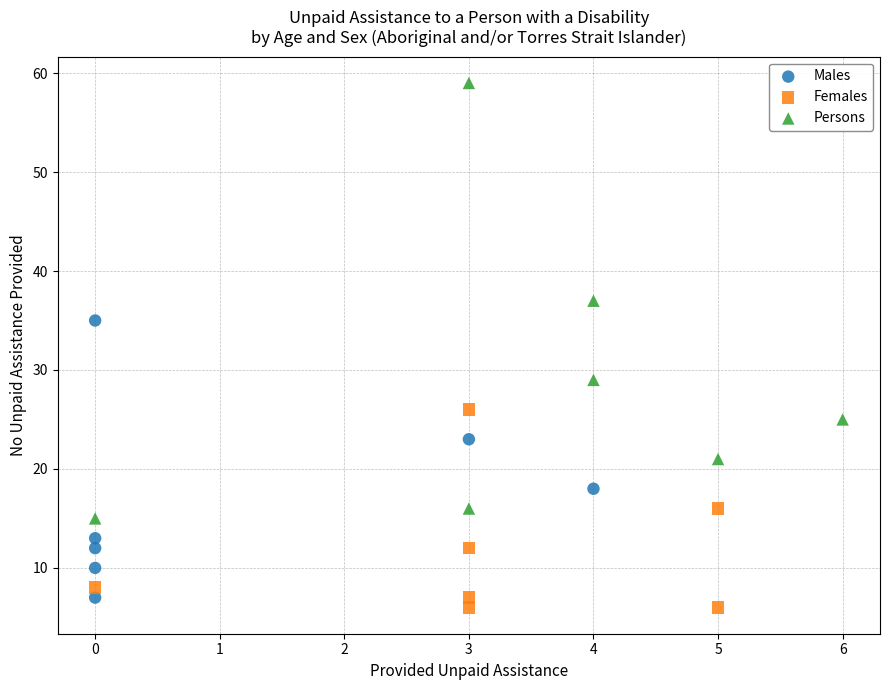

Which series has the widest spread of Y values?

Persons